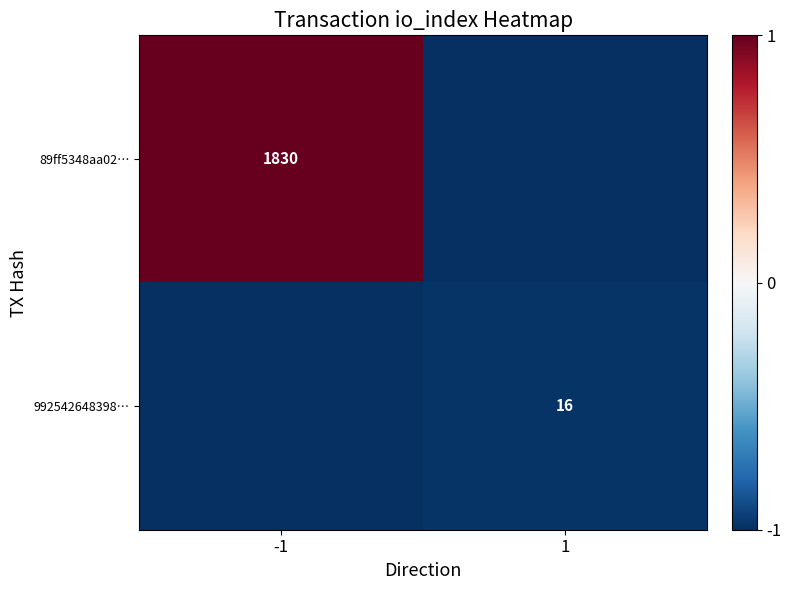

Is it true that 992542648398… equals 16 at 1?

True